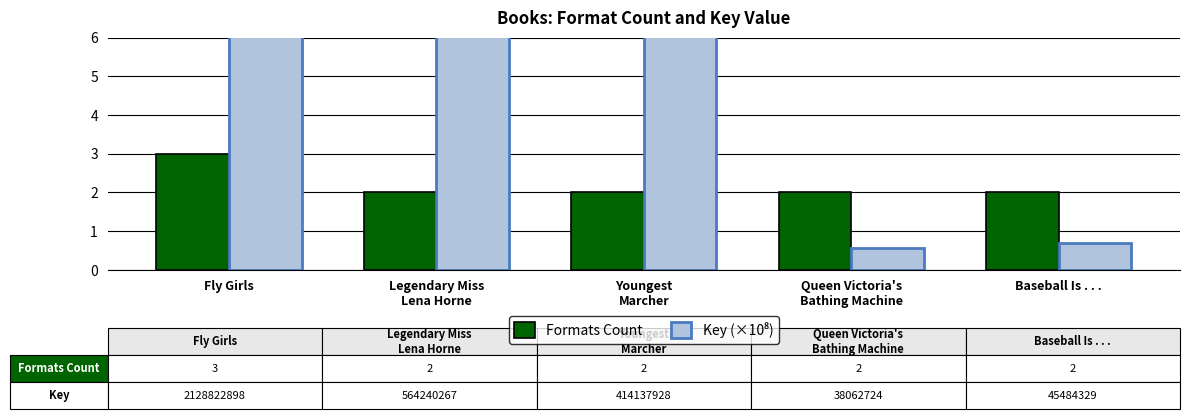

Reading left to right, what are all the values shown in this chart?

Formats Count: Fly Girls=3.0	Legendary Miss
Lena Horne=2.0	Youngest
Marcher=2.0	Queen Victoria's
Bathing Machine=2.0	Baseball Is . . .=2.0
Key (×10⁸): Fly Girls=31.9	Legendary Miss
Lena Horne=8.5	Youngest
Marcher=6.2	Queen Victoria's
Bathing Machine=0.6	Baseball Is . . .=0.7